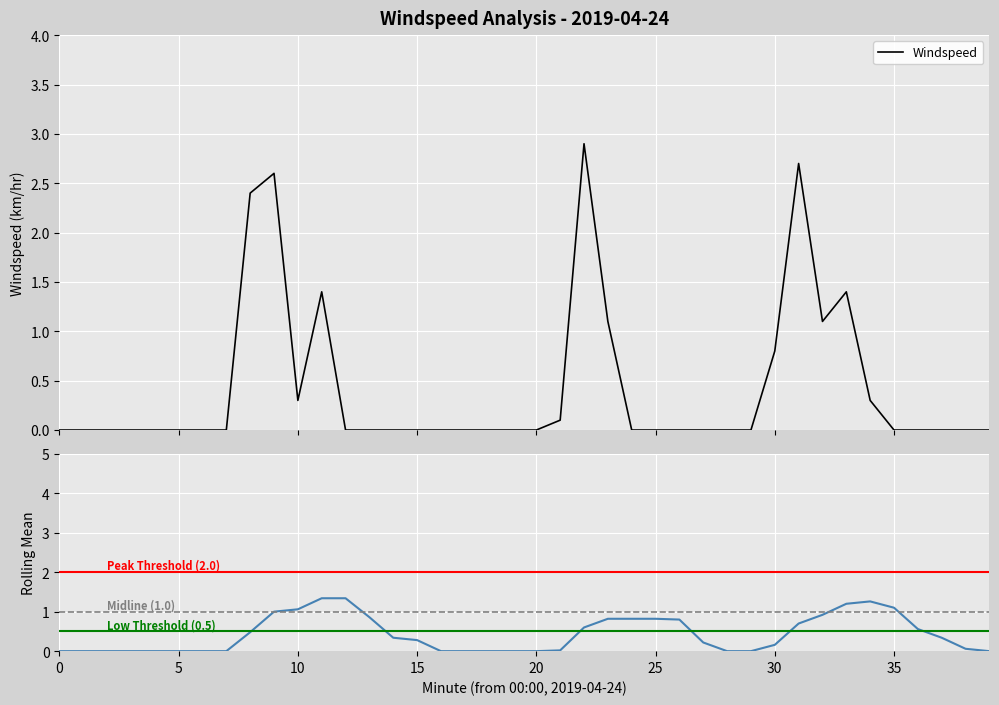

Reading left to right, list all the values displayed in this chart.

0=0.0	1=0.0	2=0.0	3=0.0	4=0.0	5=0.0	6=0.0	7=0.0	8=2.4	9=2.6	10=0.3	11=1.4	12=0.0	13=0.0	14=0.0	15=0.0	16=0.0	17=0.0	18=0.0	19=0.0	20=0.0	21=0.1	22=2.9	23=1.1	24=0.0	25=0.0	26=0.0	27=0.0	28=0.0	29=0.0	30=0.8	31=2.7	32=1.1	33=1.4	34=0.3	35=0.0	36=0.0	37=0.0	38=0.0	39=0.0